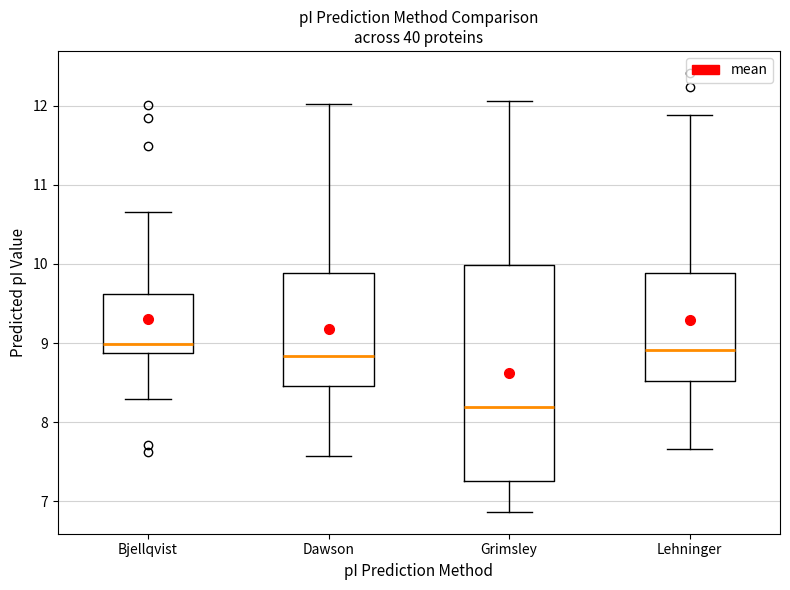

Reading left to right, transcribe this box plot: for each box, give where its median line is, the range the box spans, and where its two whiskers end, as read against the y-axis. The values are not printed on the chart, so give them approximately, as read against the axis.

Bjellqvist: median 9.0, box 8.9 to 9.6, whiskers 8.3 to 10.7
Dawson: median 8.8, box 8.5 to 9.9, whiskers 7.6 to 12.0
Grimsley: median 8.2, box 7.3 to 10.0, whiskers 6.9 to 12.1
Lehninger: median 8.9, box 8.5 to 9.9, whiskers 7.7 to 11.9